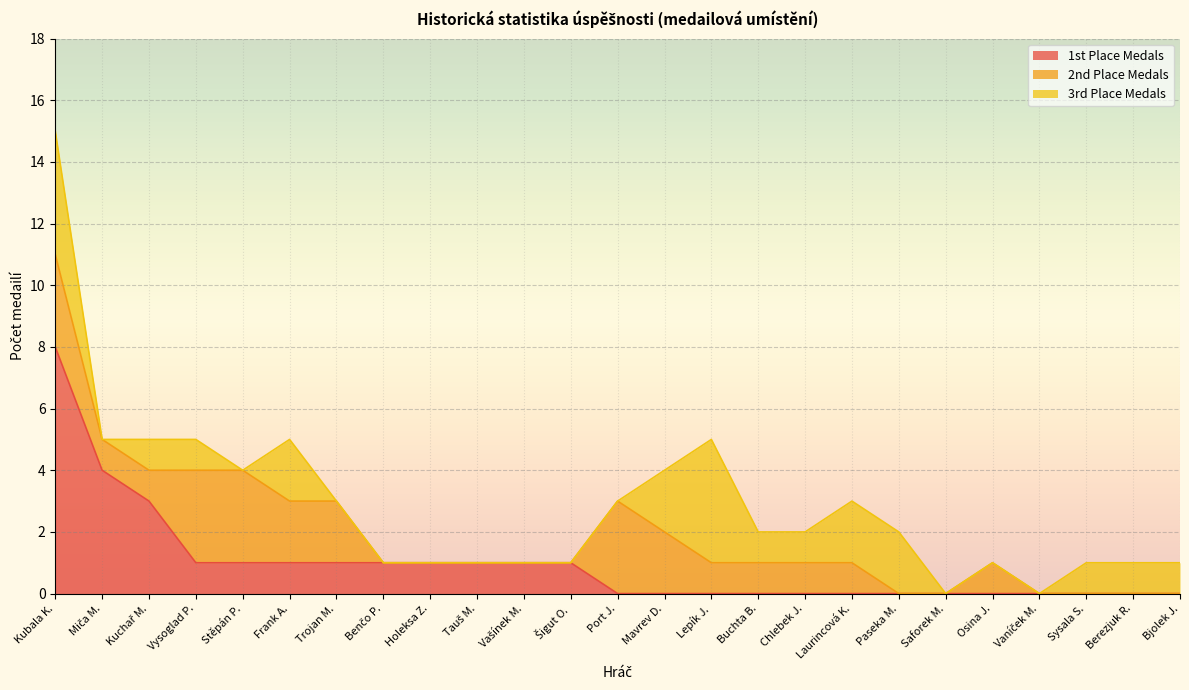

Reading right to left, transcribe all the data shown in this chart.

1st Place Medals: 0	0	0	0	0	0	0	0	0	0	0	0	0	1	1	1	1	1	1	1	1	1	3	4	8
2nd Place Medals: 0	0	0	0	1	0	0	1	1	1	1	2	3	0	0	0	0	0	2	2	3	3	1	1	3
3rd Place Medals: 1	1	1	0	0	0	2	2	1	1	4	2	0	0	0	0	0	0	0	2	0	1	1	0	4